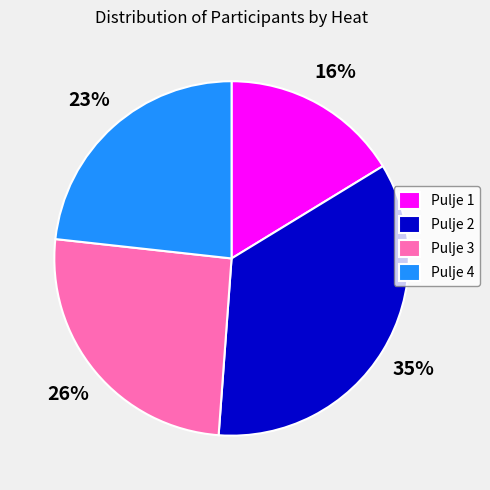

To the nearest percent, what is the difference between the Pulje 2 and Pulje 4 slice percentages?

12%